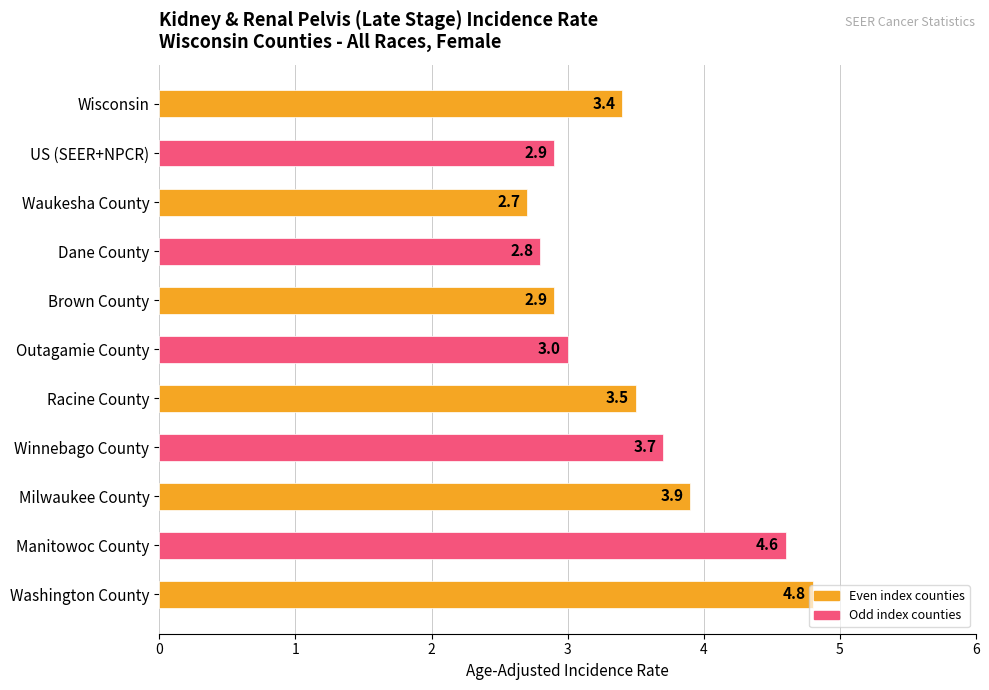

True or false: the data shows 2.8 at Dane County.

True